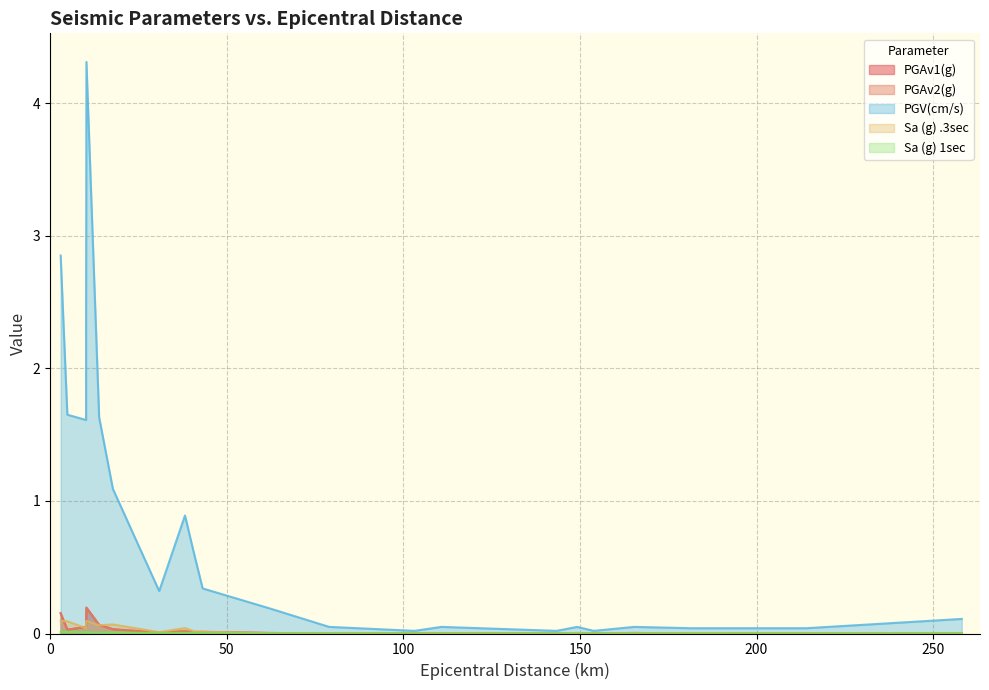

True or false: Sa (g) 1sec has more than 0 interior local peaks.

True